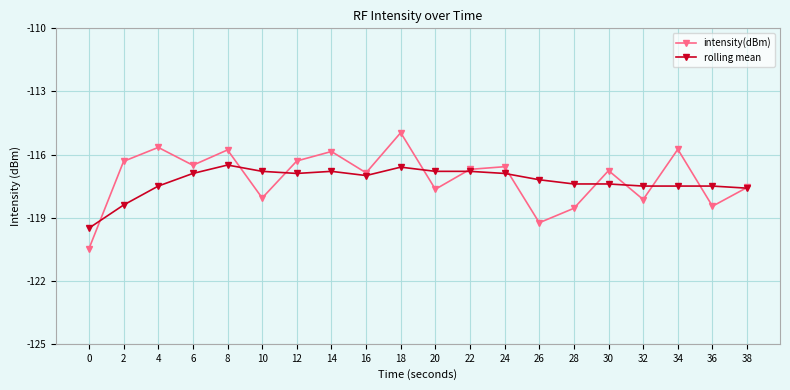

What is the value of the intensity(dBm) point at the 14th from the left?

-119.2